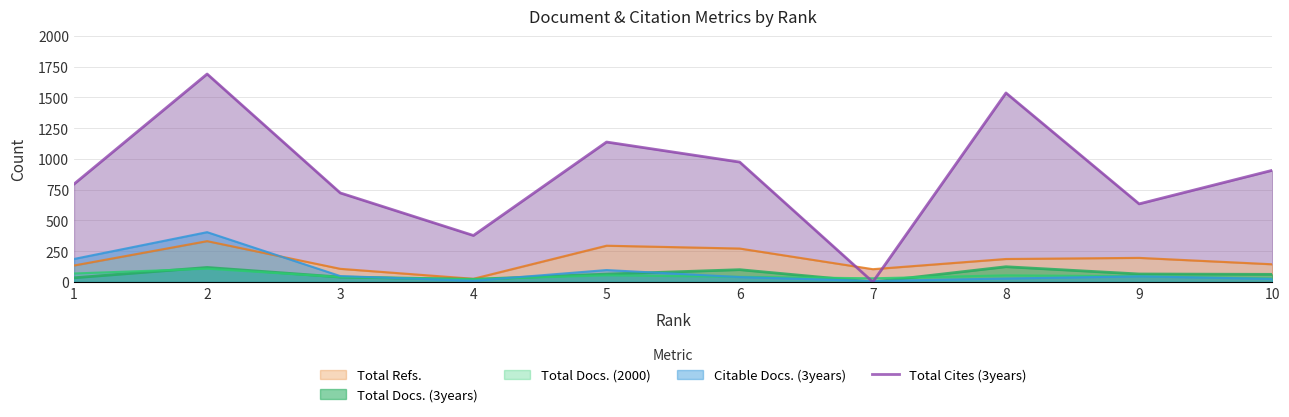

Does the chart display data point markers on the line(s)?

No